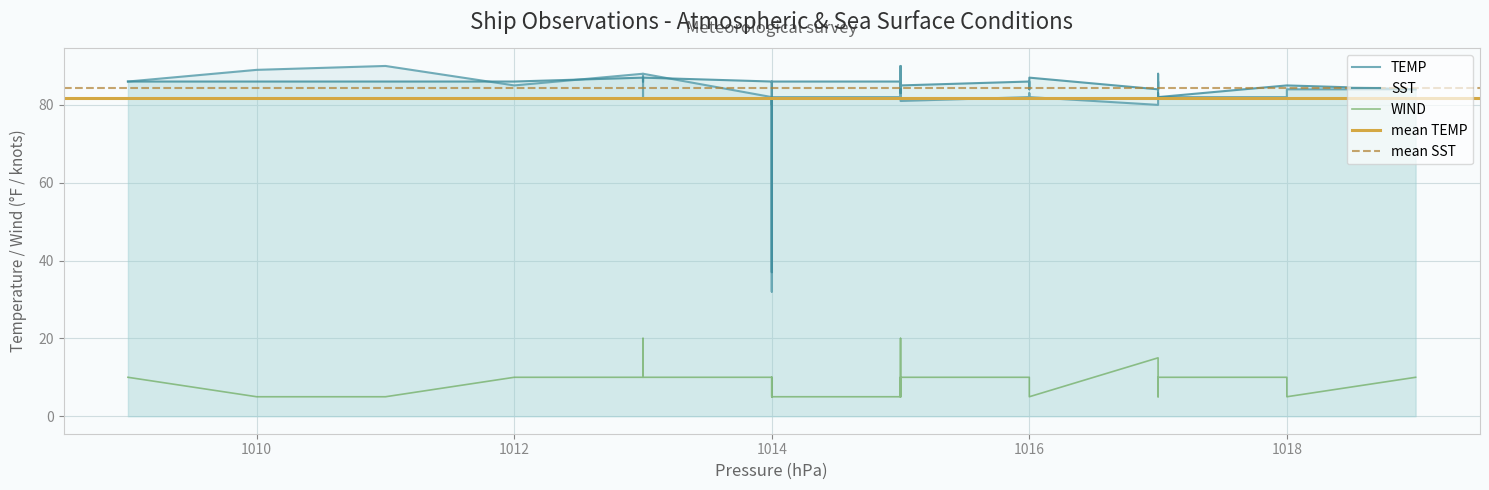

True or false: SST and WIND cross at least once.

False